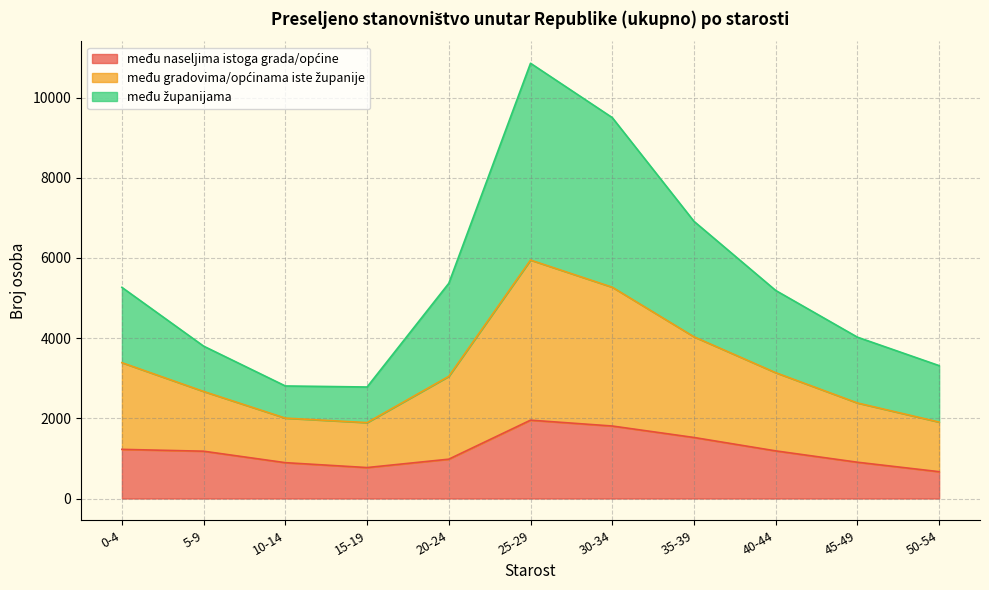

What is the total value across all series at 25-29?

10855